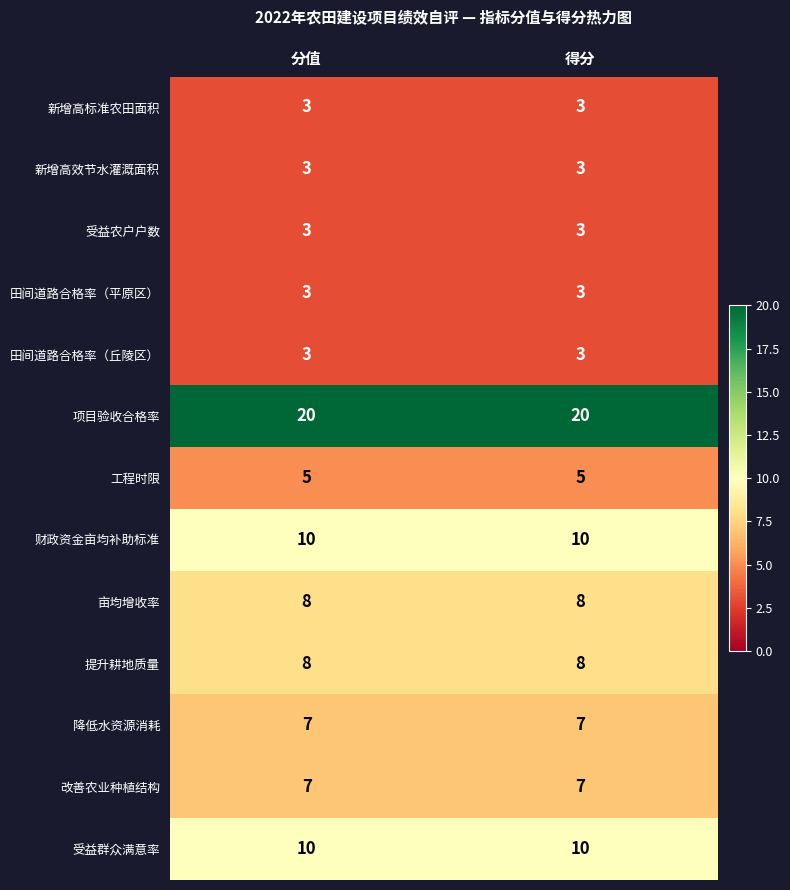

What is the spread (max minus min) of values at 分值?

17